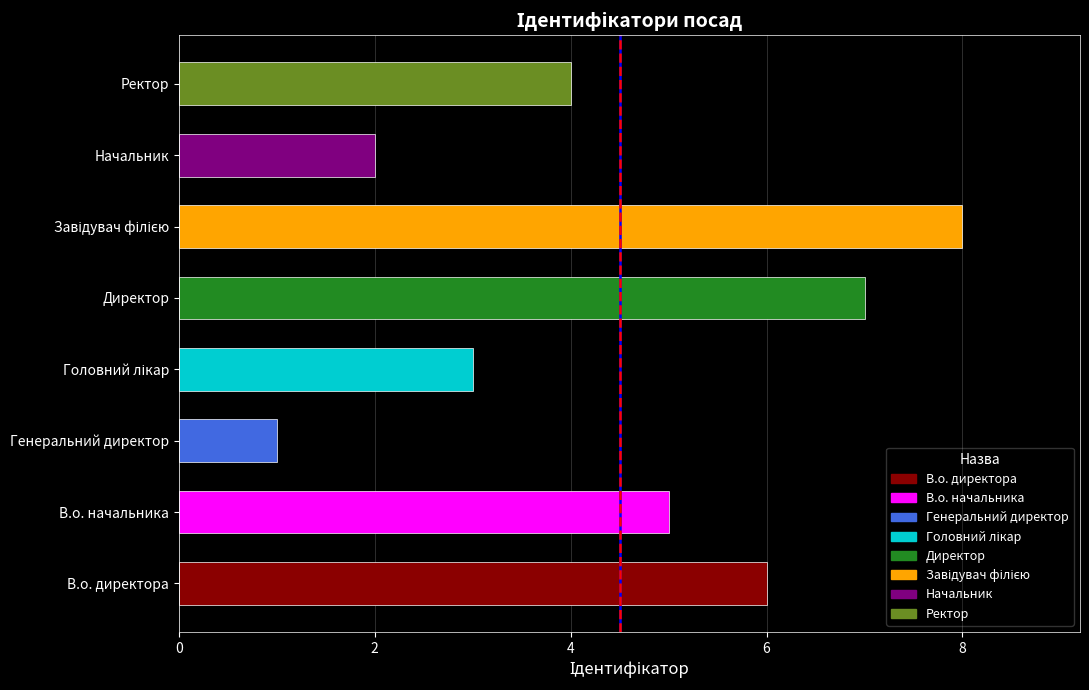

What is the difference between the second highest and second lowest values?

5